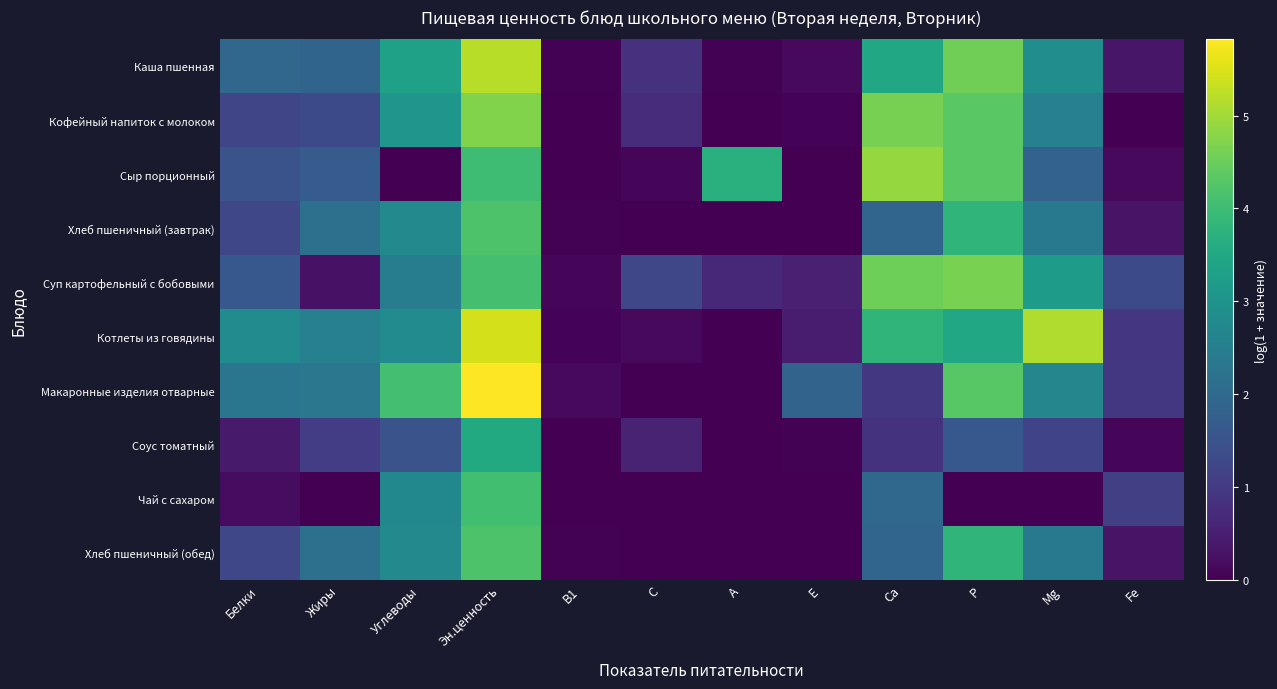

What is the total value across all series at Углеводы?

25.5